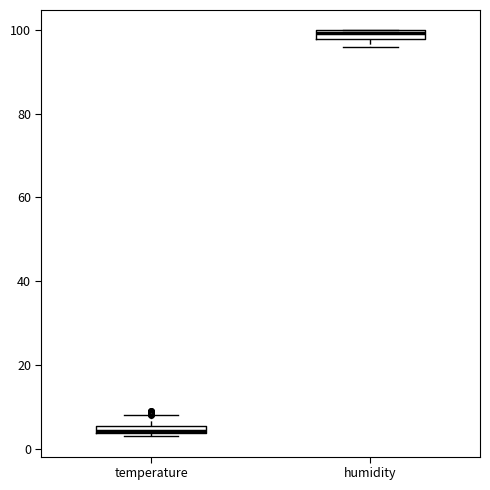

Where does the upper whisker of the box for temperature end on the y-axis? The values are not printed on the chart, so give them approximately, as read against the axis.

8